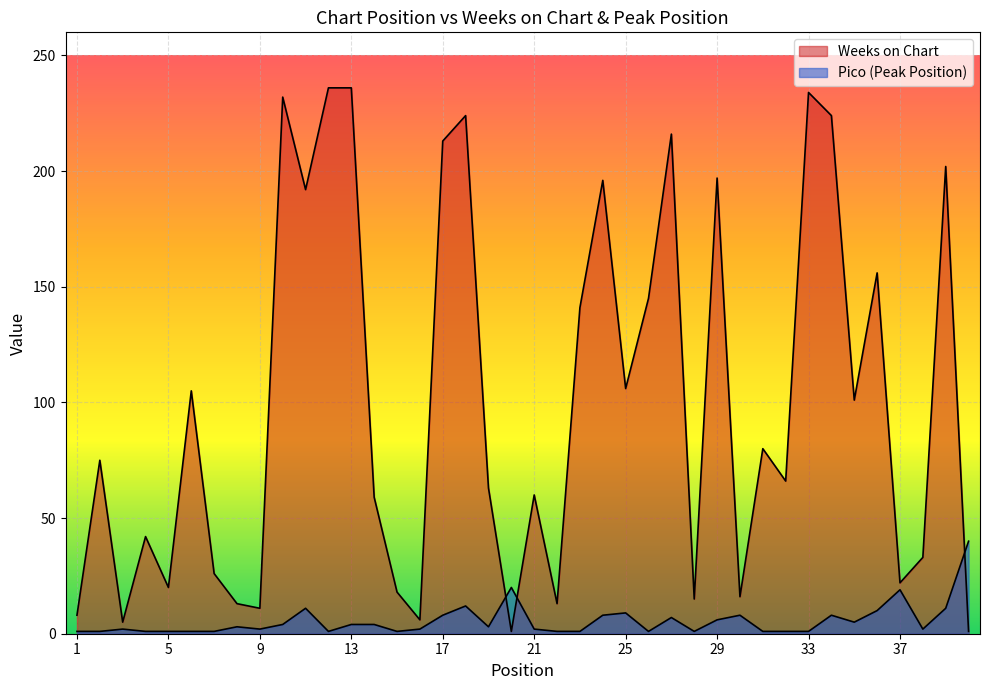

Reading right to left, extract all data points from this chart.

Weeks on Chart: 40=1	39=202	38=33	37=22	36=156	35=101	34=224	33=234	32=66	31=80	30=16	29=197	28=15	27=216	26=145	25=106	24=196	23=141	22=13	21=60	20=1	19=63	18=224	17=213	16=6	15=18	14=59	13=236	12=236	11=192	10=232	9=11	8=13	7=26	6=105	5=20	4=42	3=5	2=75	1=8
Pico: 40=40	39=11	38=2	37=19	36=10	35=5	34=8	33=1	32=1	31=1	30=8	29=6	28=1	27=7	26=1	25=9	24=8	23=1	22=1	21=2	20=20	19=3	18=12	17=8	16=2	15=1	14=4	13=4	12=1	11=11	10=4	9=2	8=3	7=1	6=1	5=1	4=1	3=2	2=1	1=1